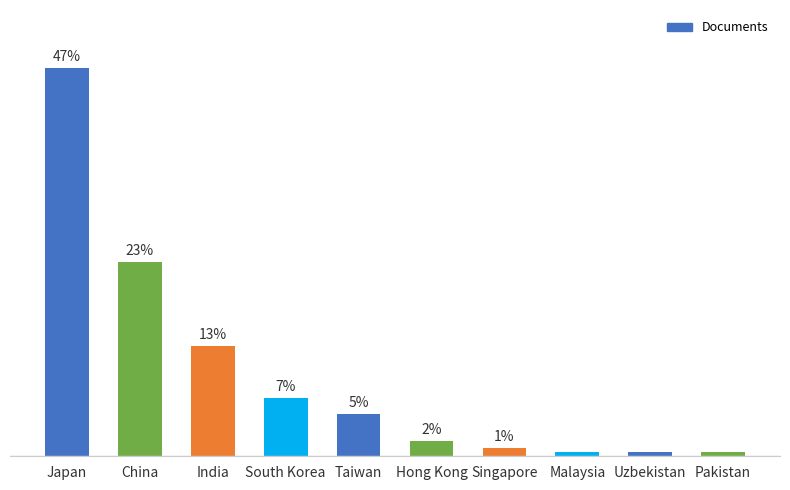

The chart shows a value of 9074 at Japan. True or false?

False